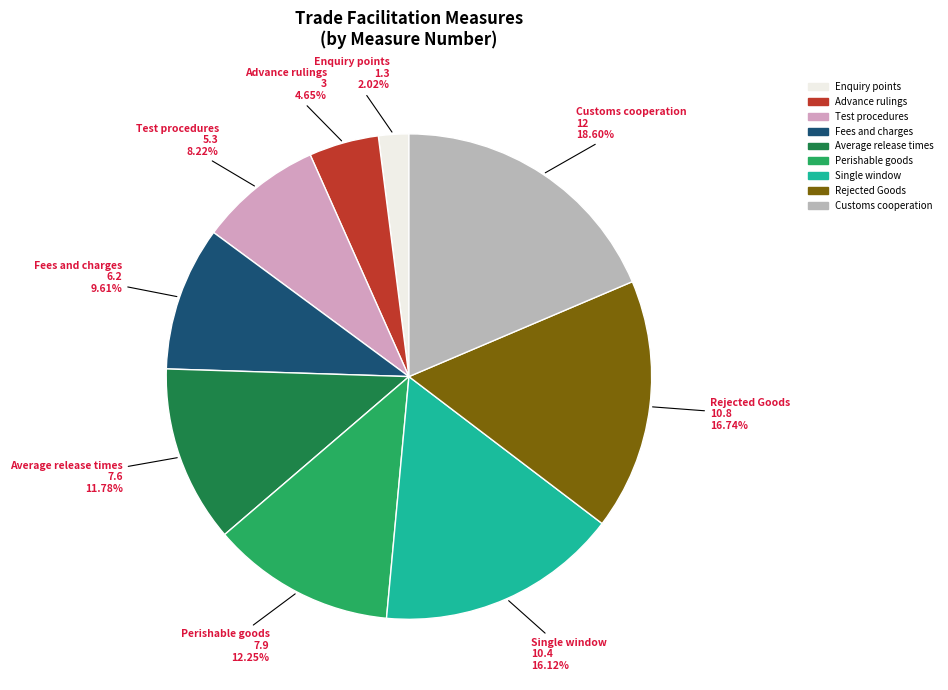

Does Advance rulings represent more than half of the total?

No